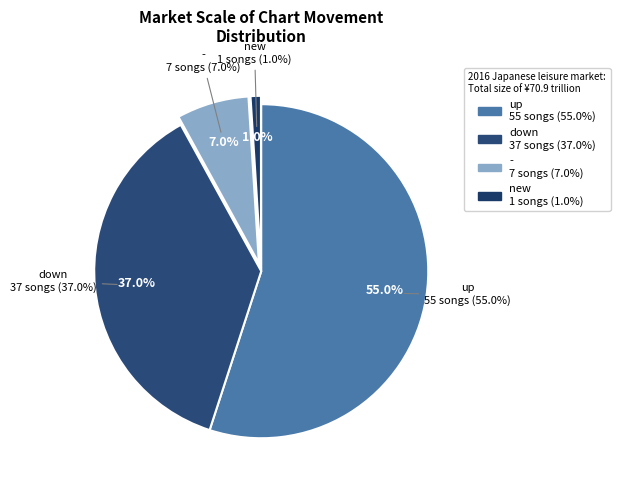

Which slice is the smallest?

new